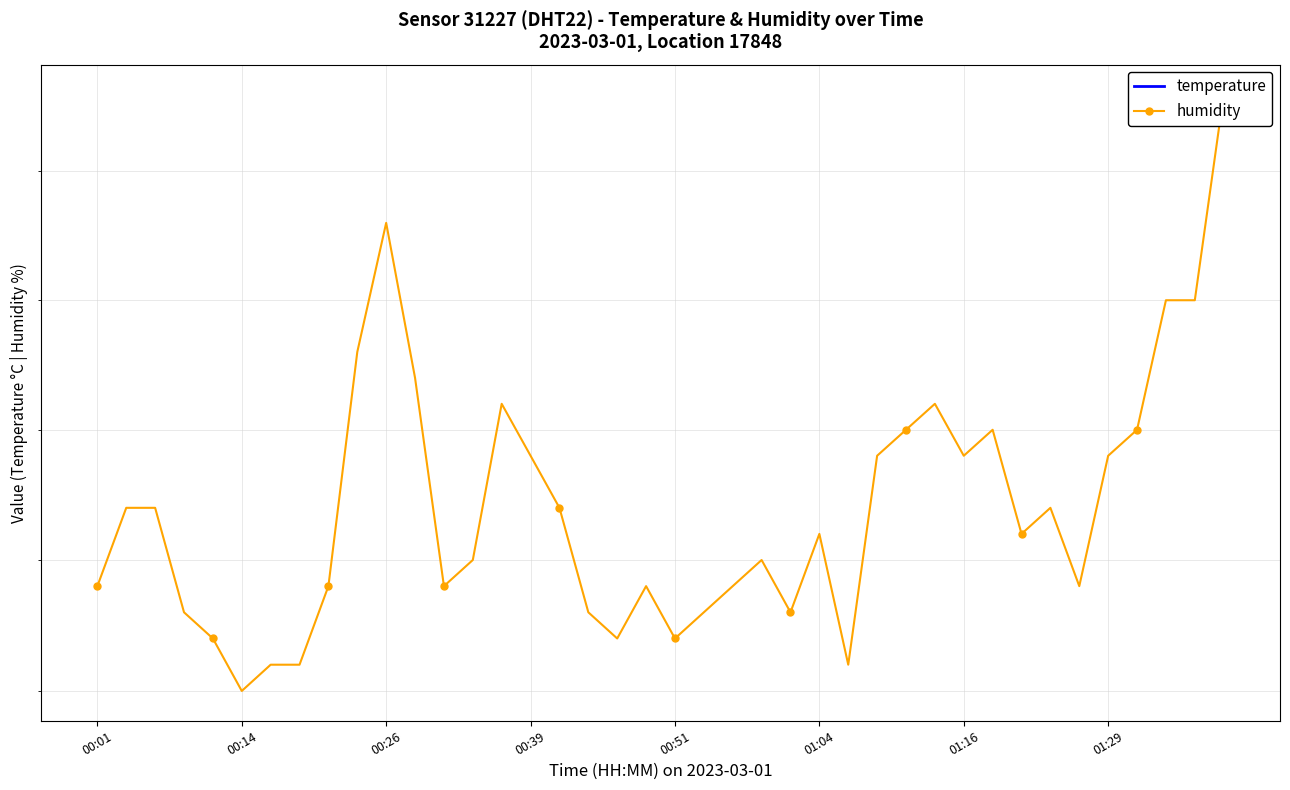

List the series in order of their overall mean, highest first.

humidity, temperature